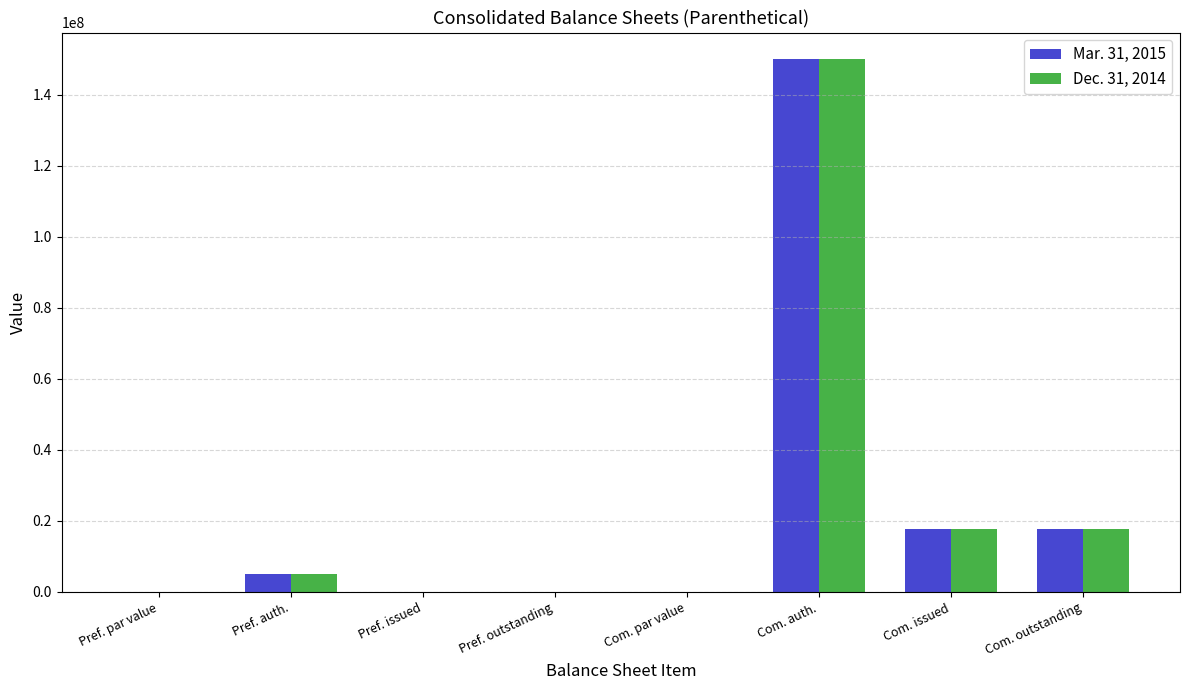

The value of Mar. 31, 2015 at Pref. outstanding is -89816059.9. True or false?

False